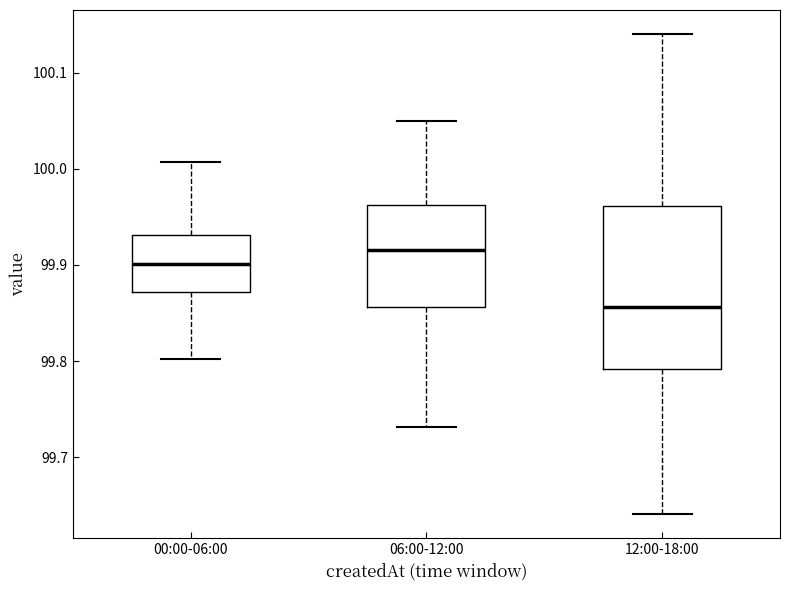

Comparing the boxes themselves (not the whiskers), which one is the tallest?

12:00-18:00